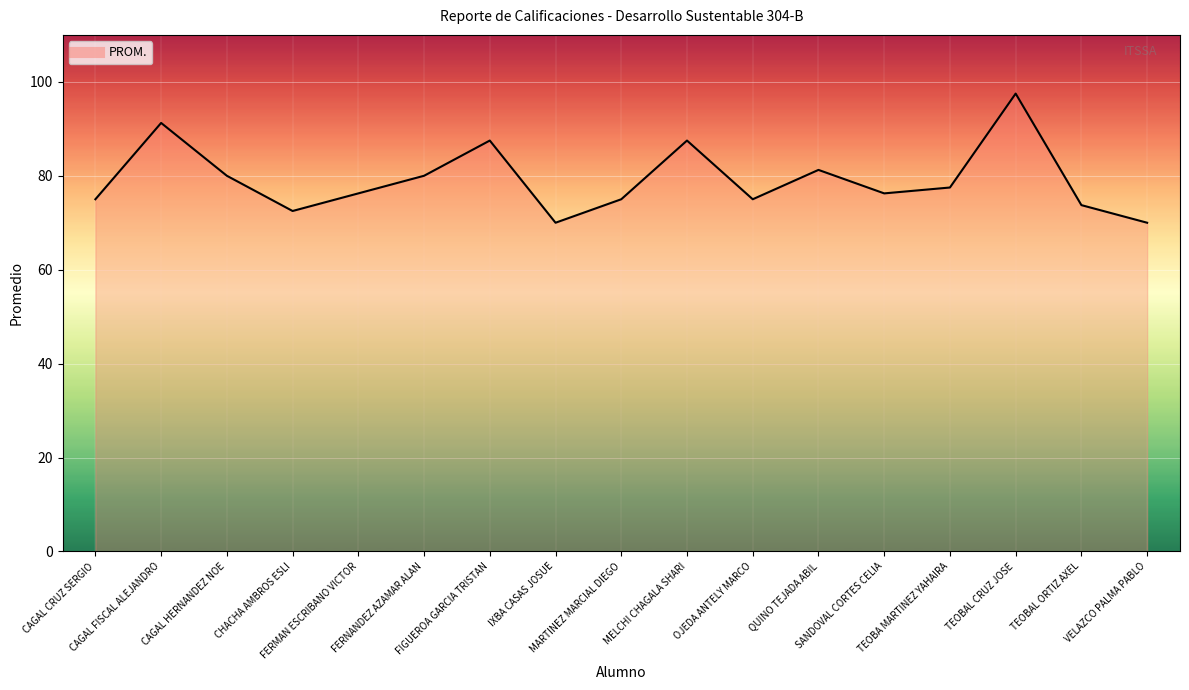

What is the difference between the maximum and minimum values?

27.5